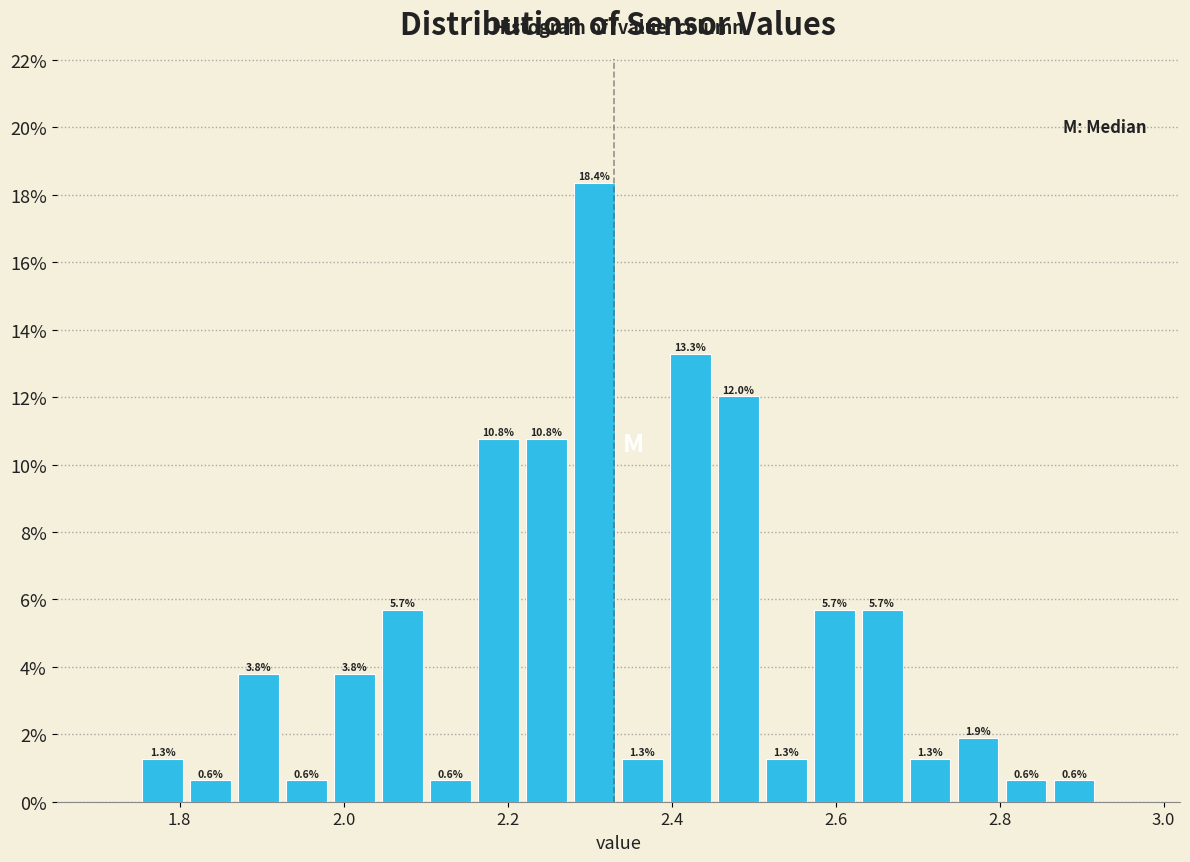

Read against the x-axis, roughly where is the centre of the tallest bar?

2.30